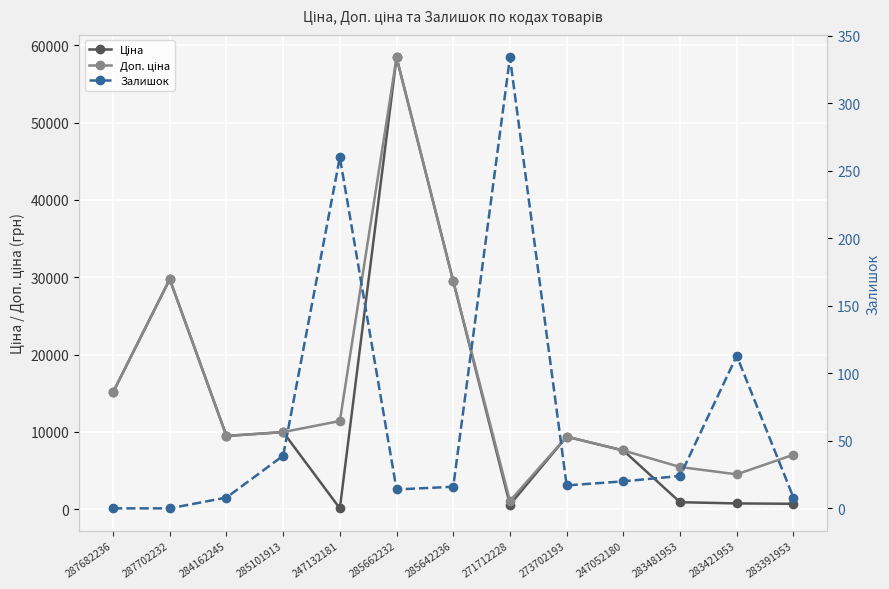

Is it true that Ціна equals 51170.6 at 285642236?

False